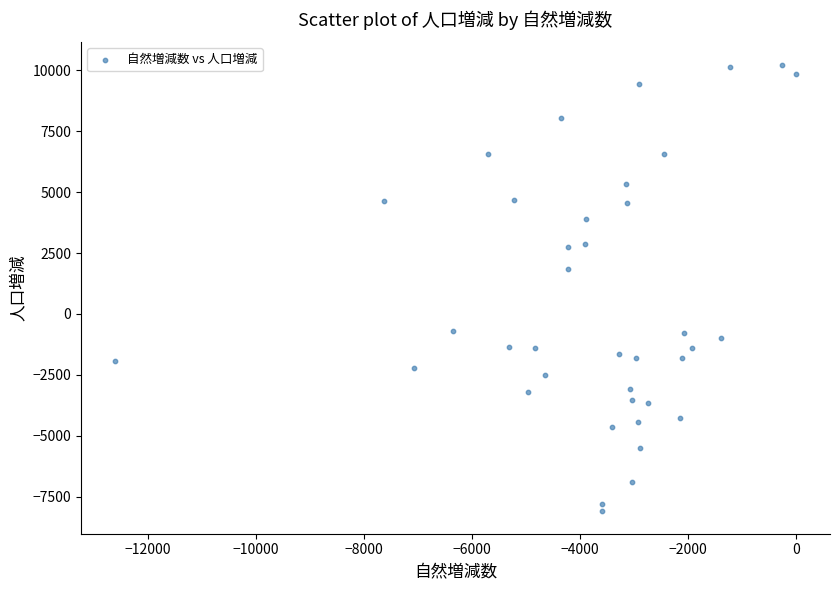

What is the range of X values (max minus min)?

12595